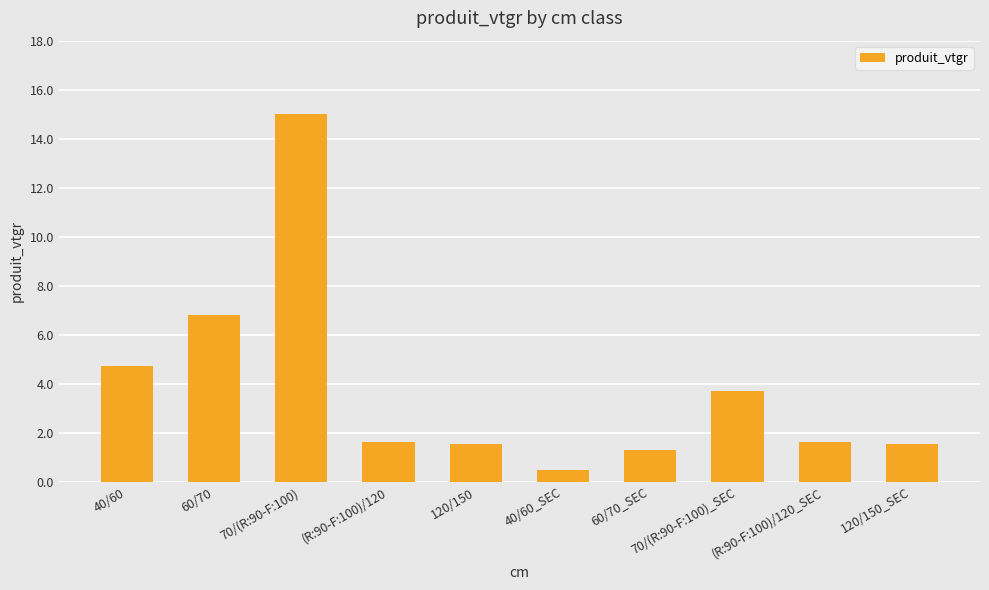

What is the maximum value shown in the chart?

15.0